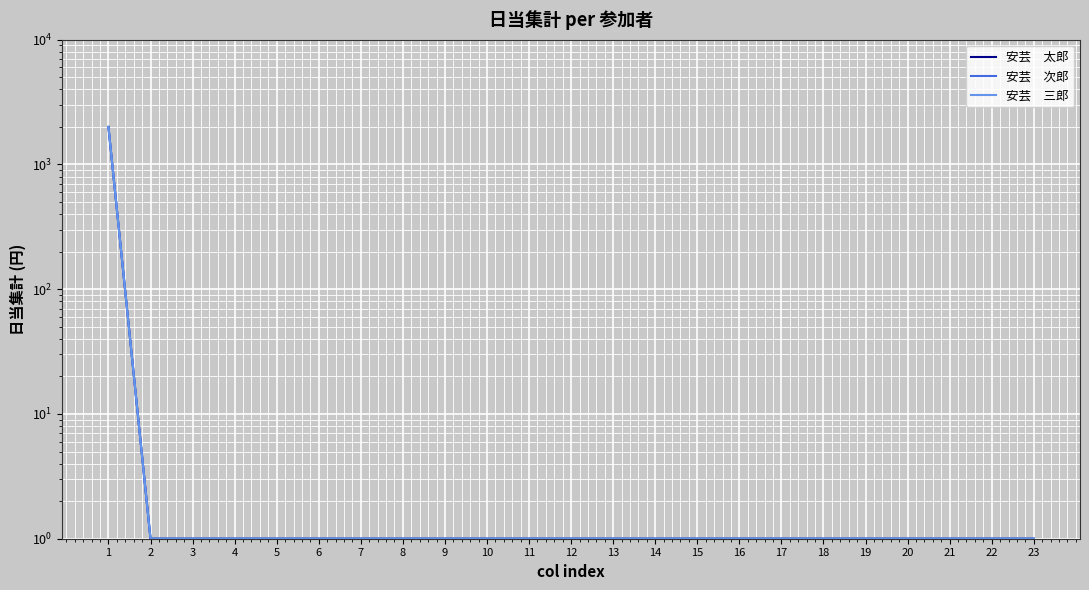

Reading left to right, extract all data points from this chart.

安芸　太郎: 1=2000	2=1	3=1	4=1	5=1	6=1	7=1	8=1	9=1	10=1	11=1	12=1	13=1	14=1	15=1	16=1	17=1	18=1	19=1	20=1	21=1	22=1	23=1
安芸　次郎: 1=2000	2=1	3=1	4=1	5=1	6=1	7=1	8=1	9=1	10=1	11=1	12=1	13=1	14=1	15=1	16=1	17=1	18=1	19=1	20=1	21=1	22=1	23=1
安芸　三郎: 1=2000	2=1	3=1	4=1	5=1	6=1	7=1	8=1	9=1	10=1	11=1	12=1	13=1	14=1	15=1	16=1	17=1	18=1	19=1	20=1	21=1	22=1	23=1